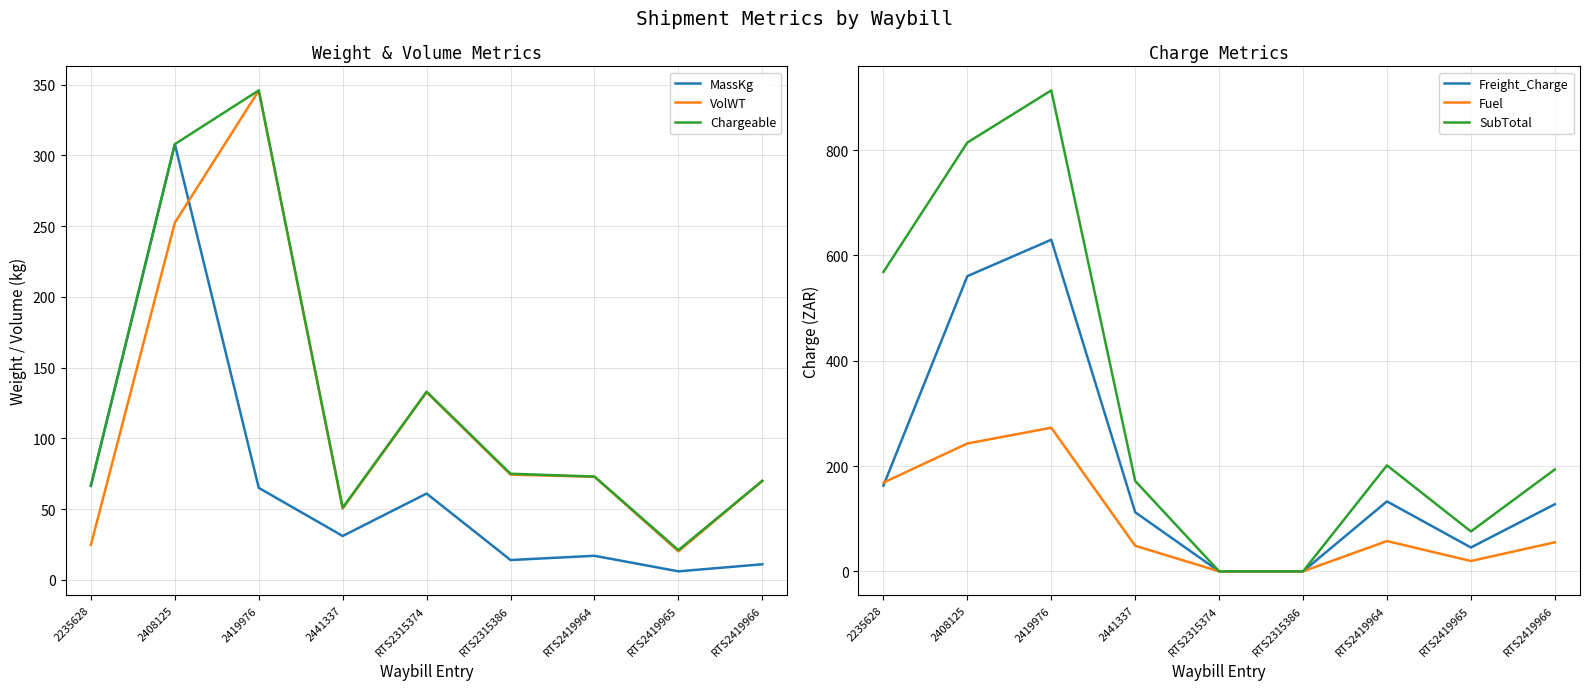

Reading left to right, what are all the values shown in this chart?

MassKg: 66.4	308.0	65.0	31.0	61.0	14.0	17.0	6.0	11.0
VolWT: 24.8	252.4	345.9	50.4	132.6	74.4	72.9	20.1	69.9
Chargeable: 67.0	308.0	346.0	51.0	133.0	75.0	73.0	21.0	70.0
Freight_Charge: 162.8	560.6	629.7	112.2	0.0	0.0	132.9	45.3	127.4
Fuel: 168.5	242.8	272.7	48.6	0.0	0.0	57.5	19.6	55.2
SubTotal: 568.5	814.2	913.3	171.7	0.0	0.0	201.3	75.8	193.4